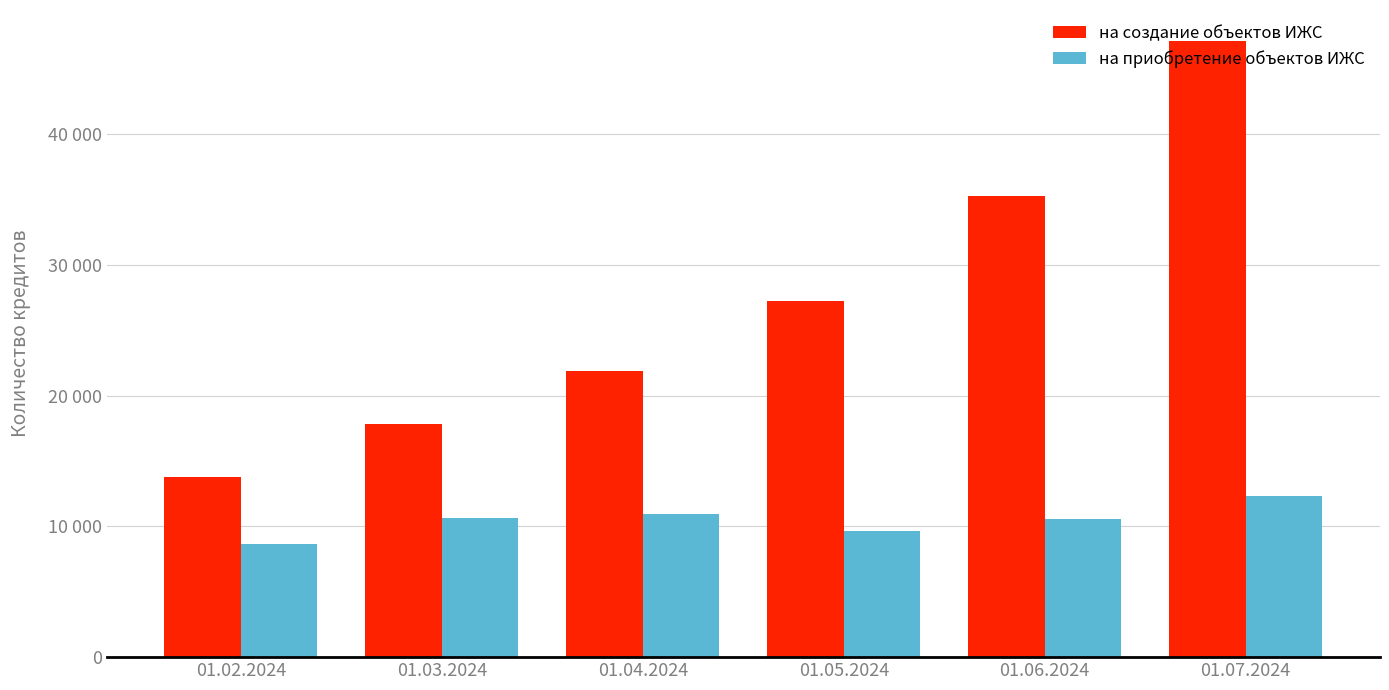

What are all the series names shown in the legend?

на создание объектов ИЖС, на приобретение объектов ИЖС